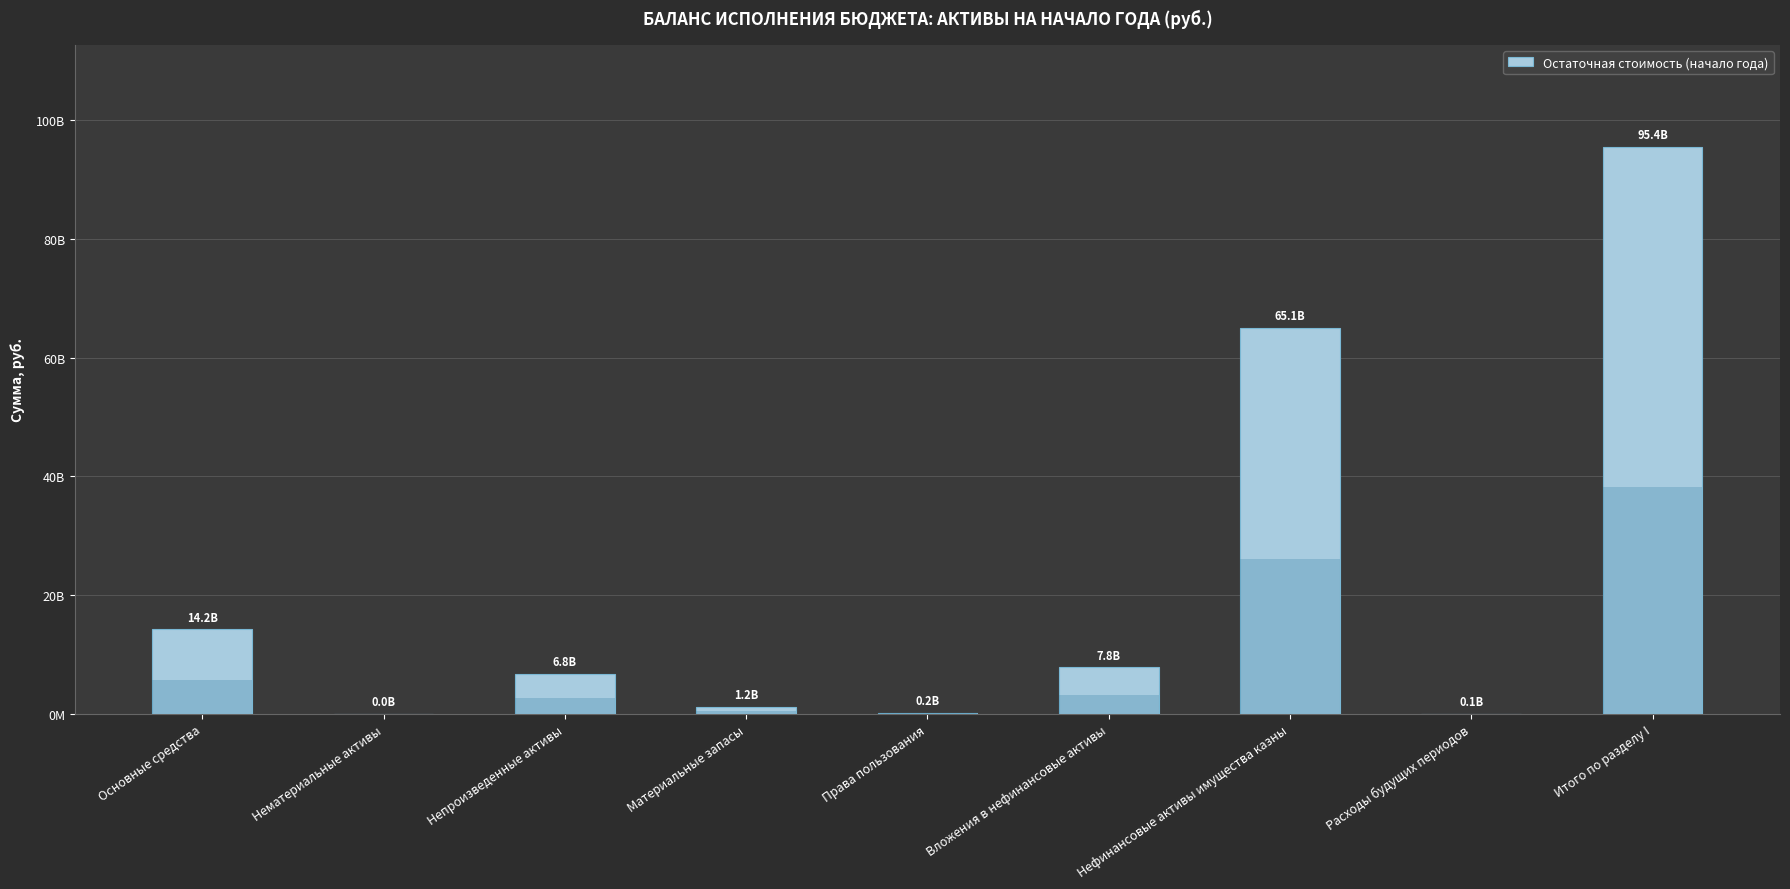

Are the bars horizontal?

No